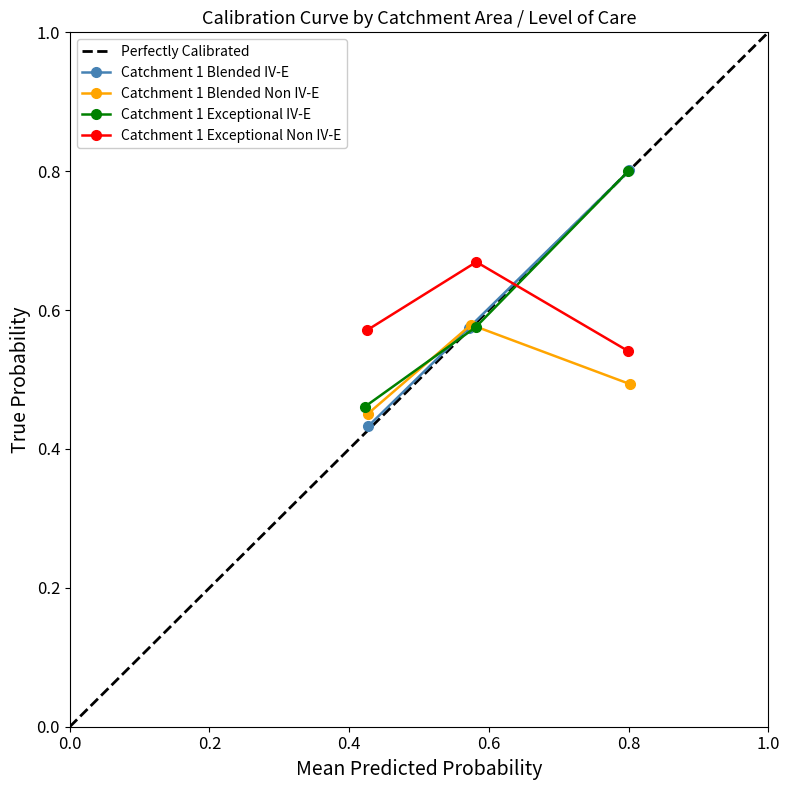

How many lines are shown in the chart?

4